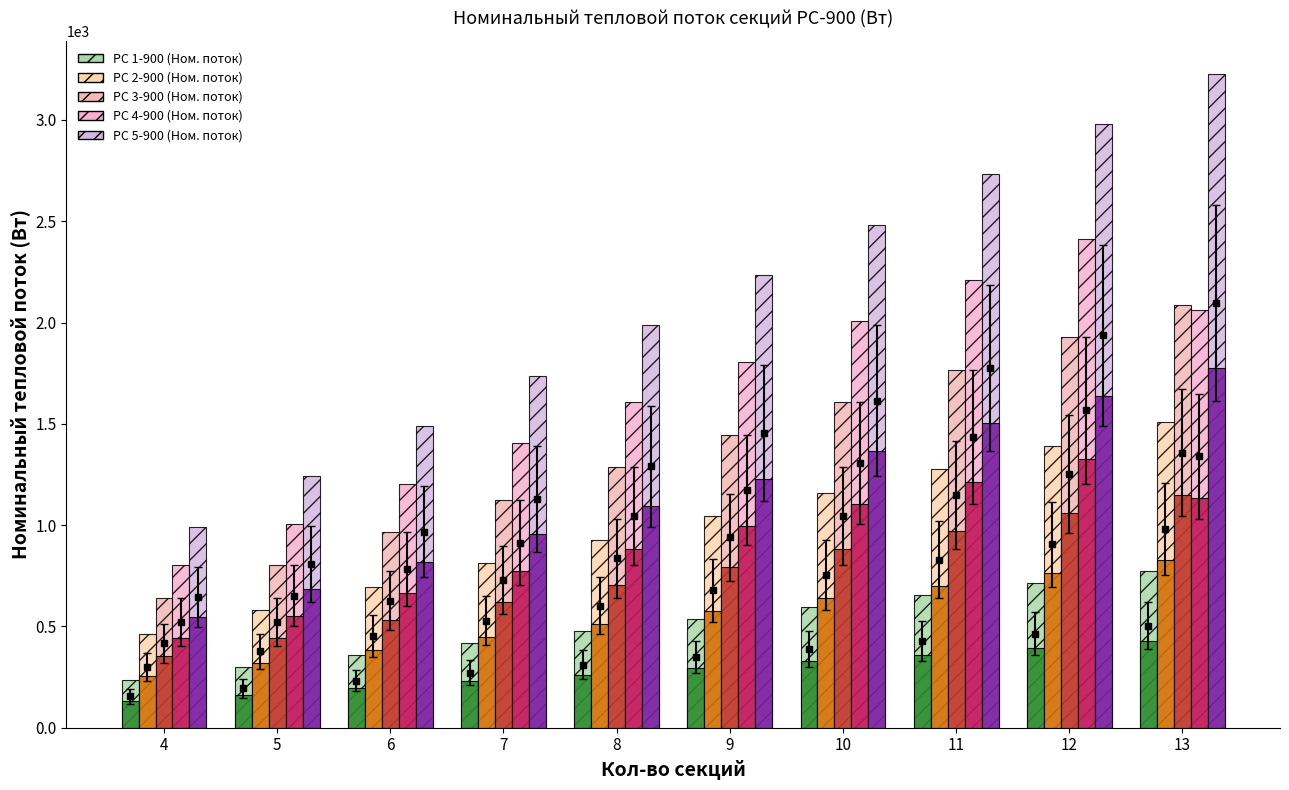

Which has a higher value, 4 or 10?

10